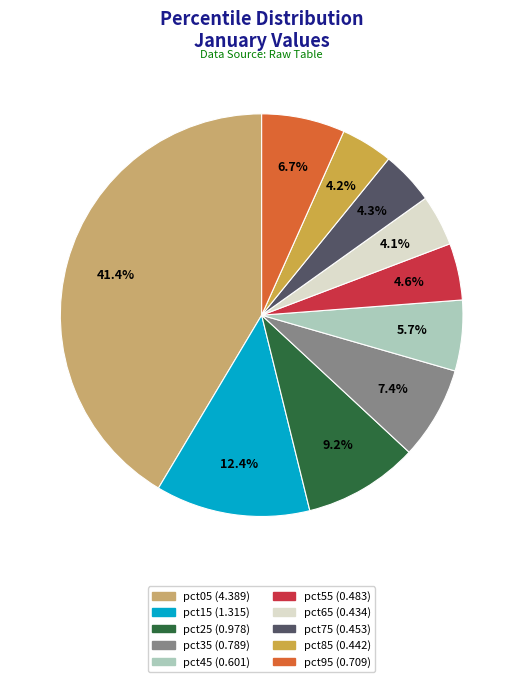

Is there a majority slice in this chart?

No